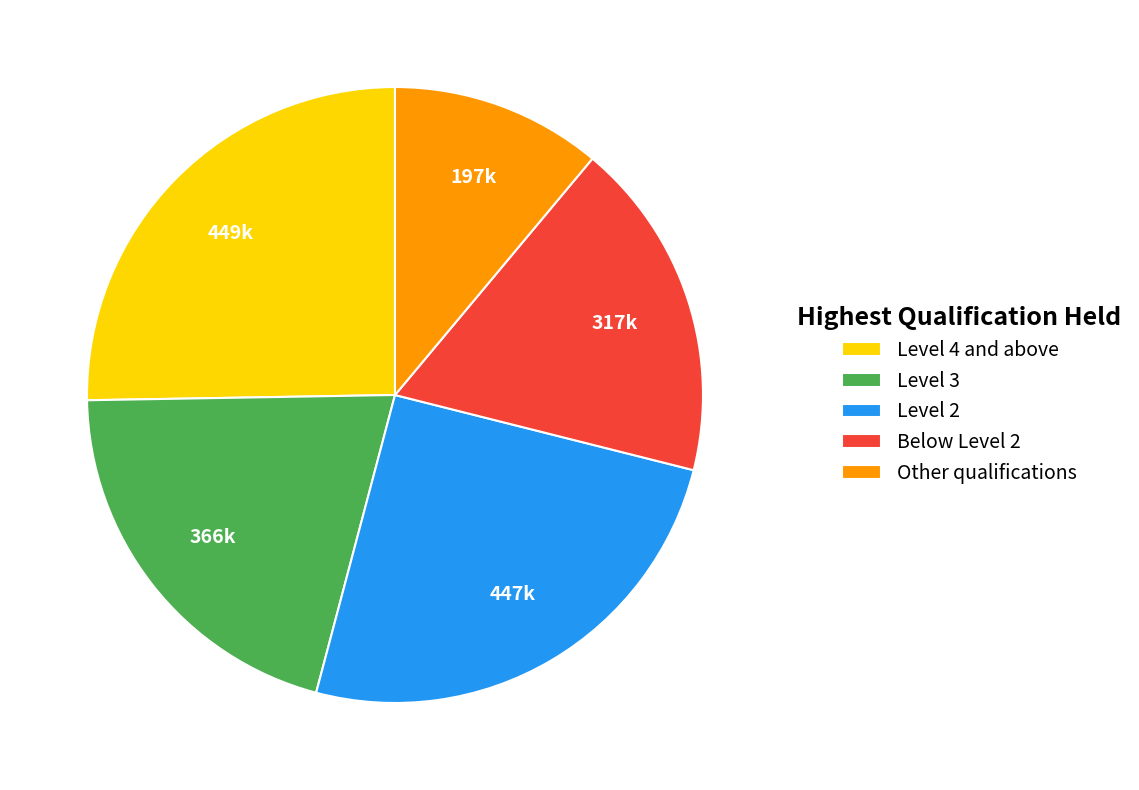

Is the sum of Below Level 2 and Level 3 greater than half?

No